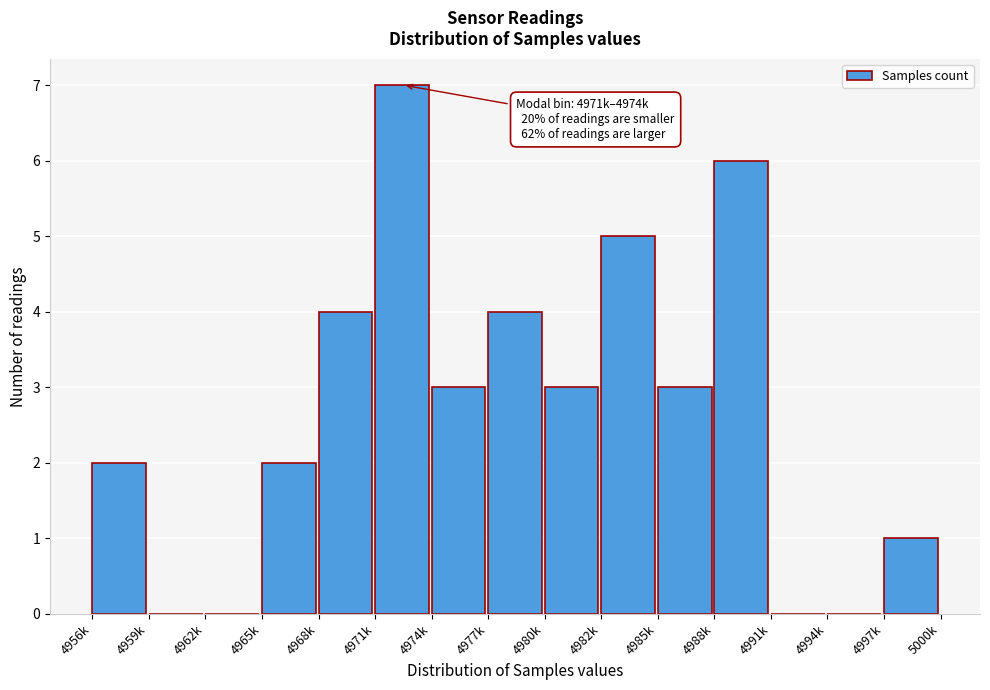

Reading right to left, extract all data points from this chart.

4997k=1	4994k=0	4991k=0	4988k=6	4985k=3	4982k=5	4980k=3	4977k=4	4974k=3	4971k=7	4968k=4	4965k=2	4962k=0	4959k=0	4956k=2